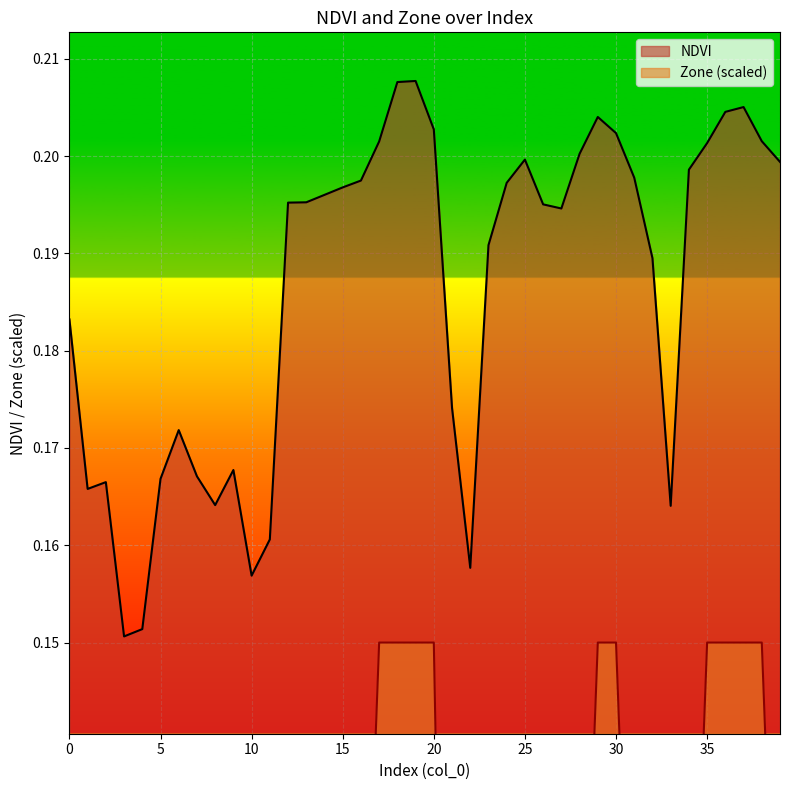

True or false: Zone and NDVI intersect in this chart.

False